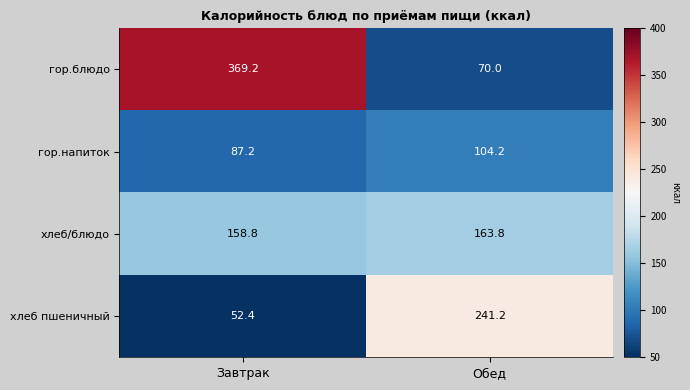

Reading right to left, extract all data points from this chart.

гор.блюдо: Обед=70.0	Завтрак=369.2
гор.напиток: Обед=104.2	Завтрак=87.2
хлеб/блюдо: Обед=163.8	Завтрак=158.8
хлеб пшеничный: Обед=241.2	Завтрак=52.4